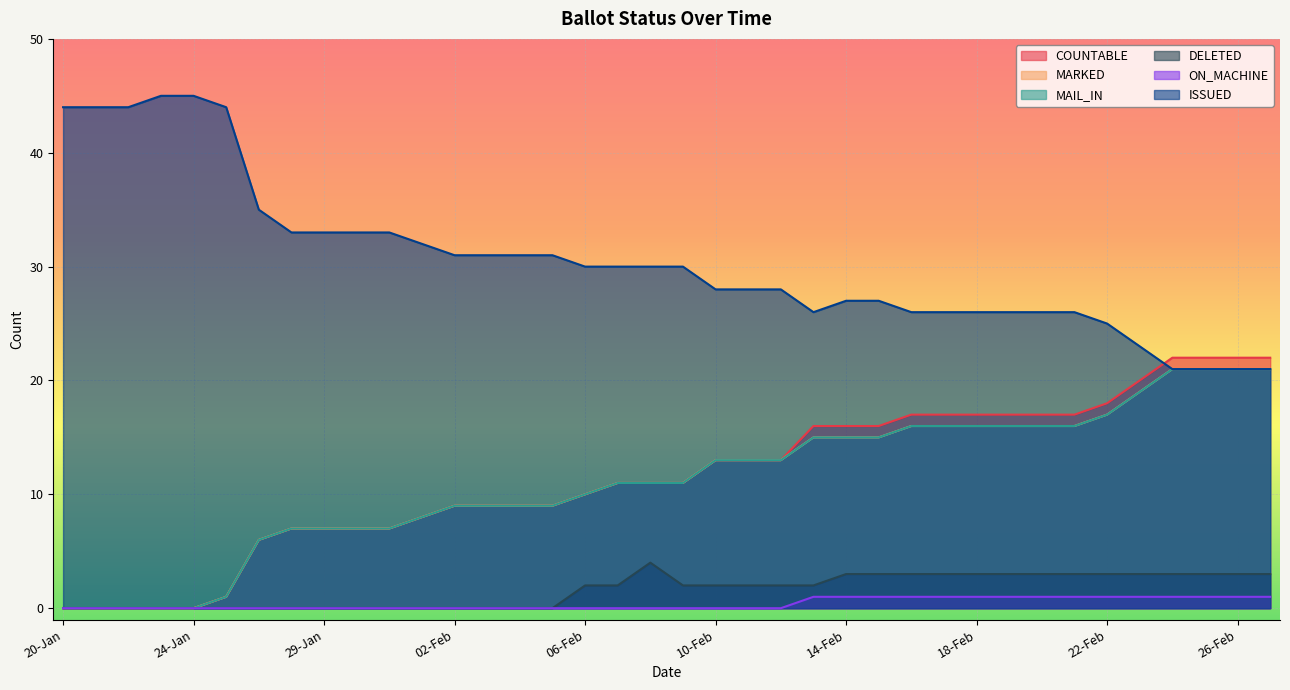

What are all the series names shown in the legend?

COUNTABLE, MARKED, MAIL_IN, DELETED, ON_MACHINE, ISSUED